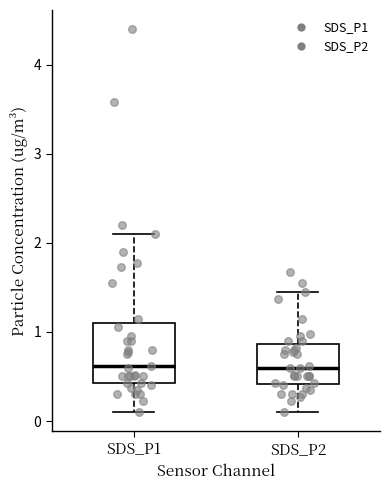

Reading left to right, read every box against the y-axis: the position of its median line, the range the box covers, and the ends of its whiskers. The values are not printed on the chart, so give them approximately, as read against the axis.

SDS_P1: median 0.6, box 0.4 to 1.1, whiskers 0.1 to 2.1
SDS_P2: median 0.6, box 0.4 to 0.9, whiskers 0.1 to 1.5